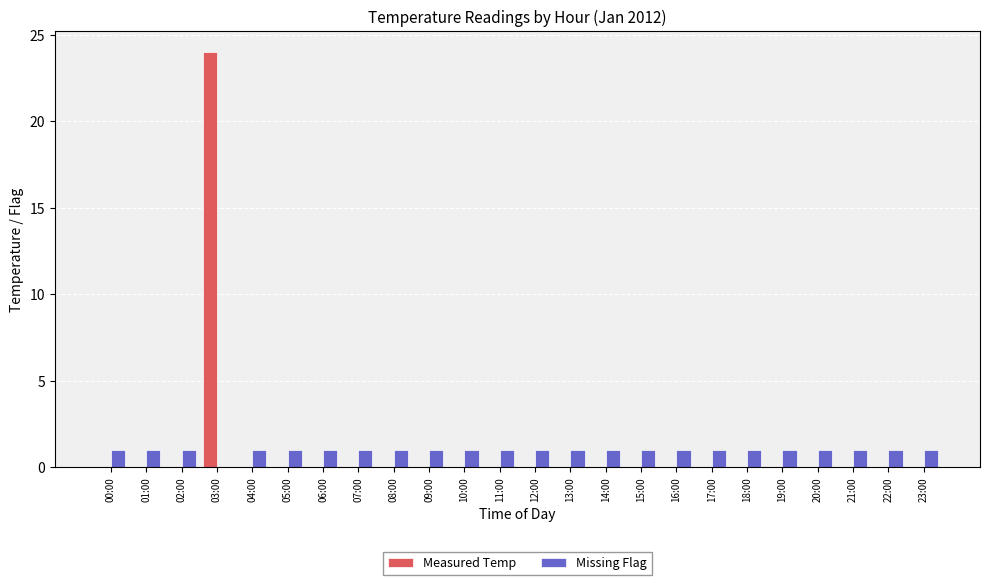

Reading left to right, list all the values displayed in this chart.

Measured Temp: 0	0	0	24	0	0	0	0	0	0	0	0	0	0	0	0	0	0	0	0	0	0	0	0
Missing Flag: 1	1	1	0	1	1	1	1	1	1	1	1	1	1	1	1	1	1	1	1	1	1	1	1